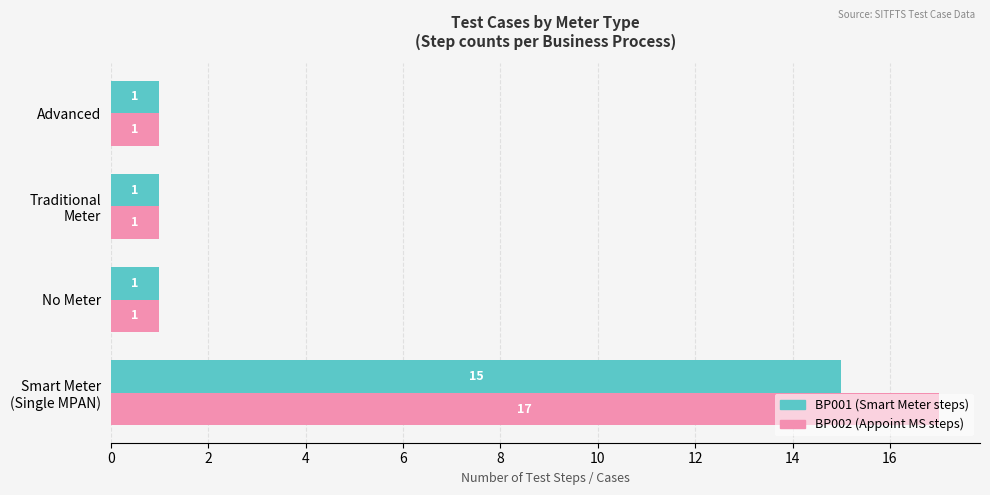

What is the greatest value displayed?

17